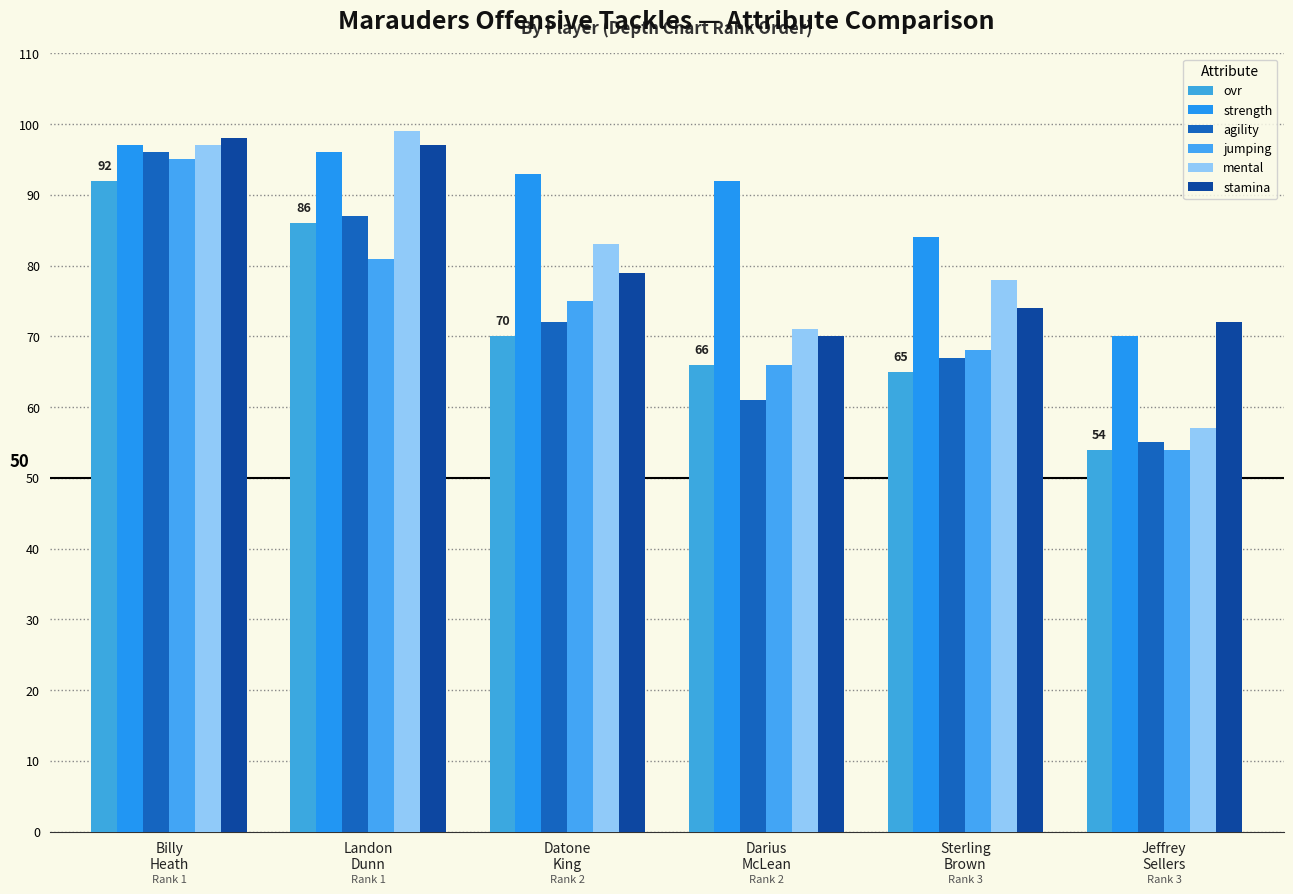

Are the bars horizontal?

No